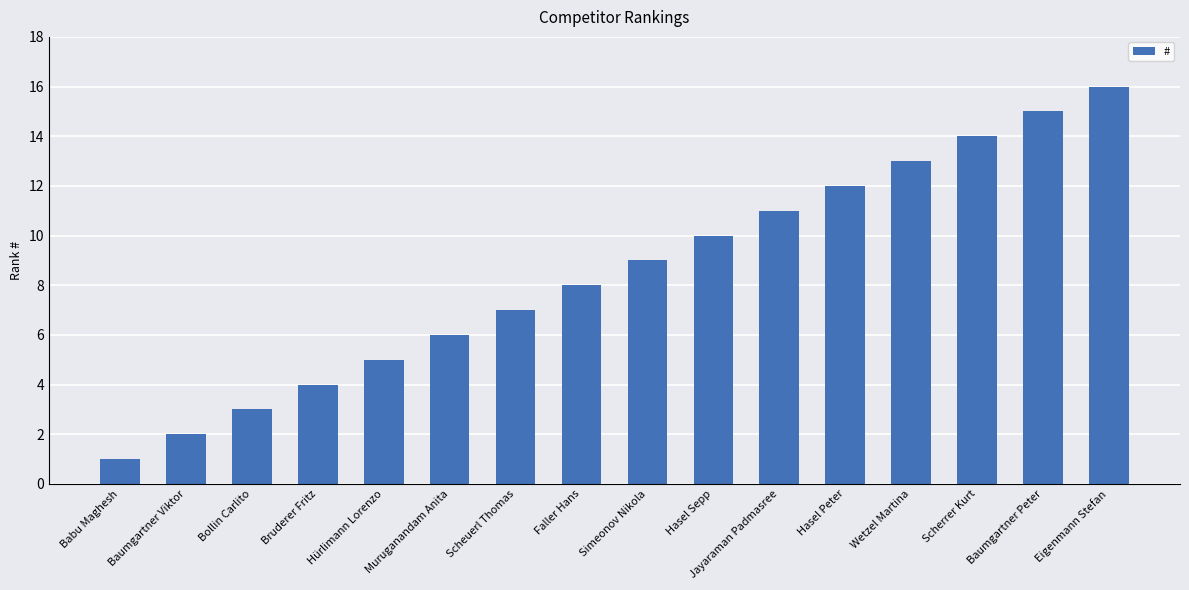

Which category has the lowest value across all series?

Babu Maghesh